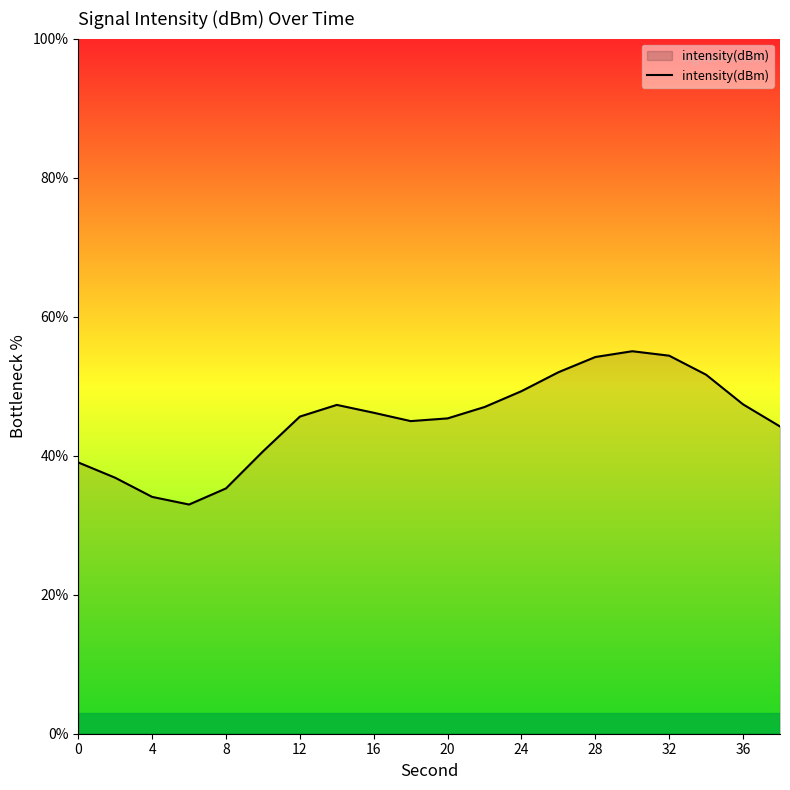

What is the maximum value shown in the chart?

55.0